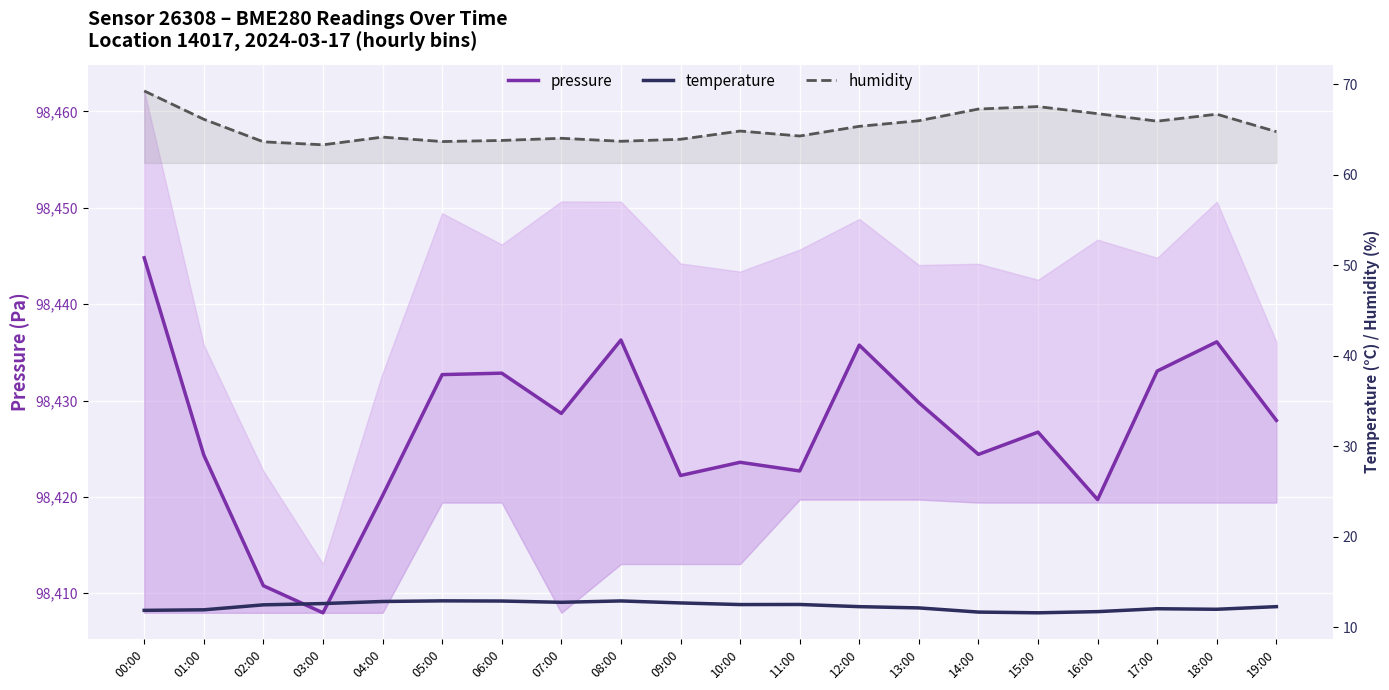

Rank the series at 09:00 from highest to lowest value.

pressure, humidity, temperature